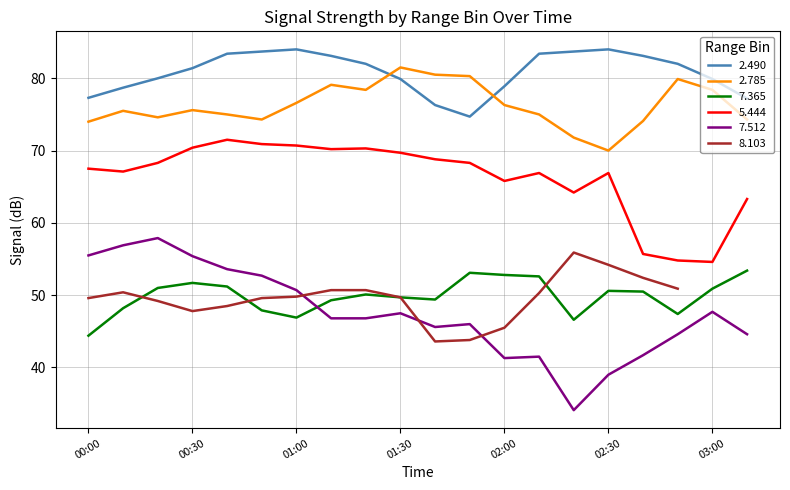

Which category has the lowest value in the 2.785 series?

02:30